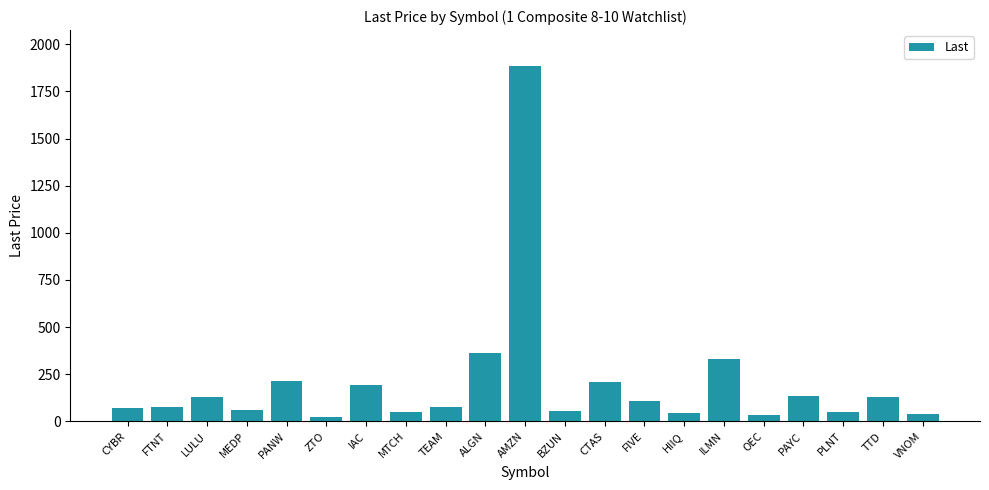

At which category does the chart reach its peak across all series?

AMZN